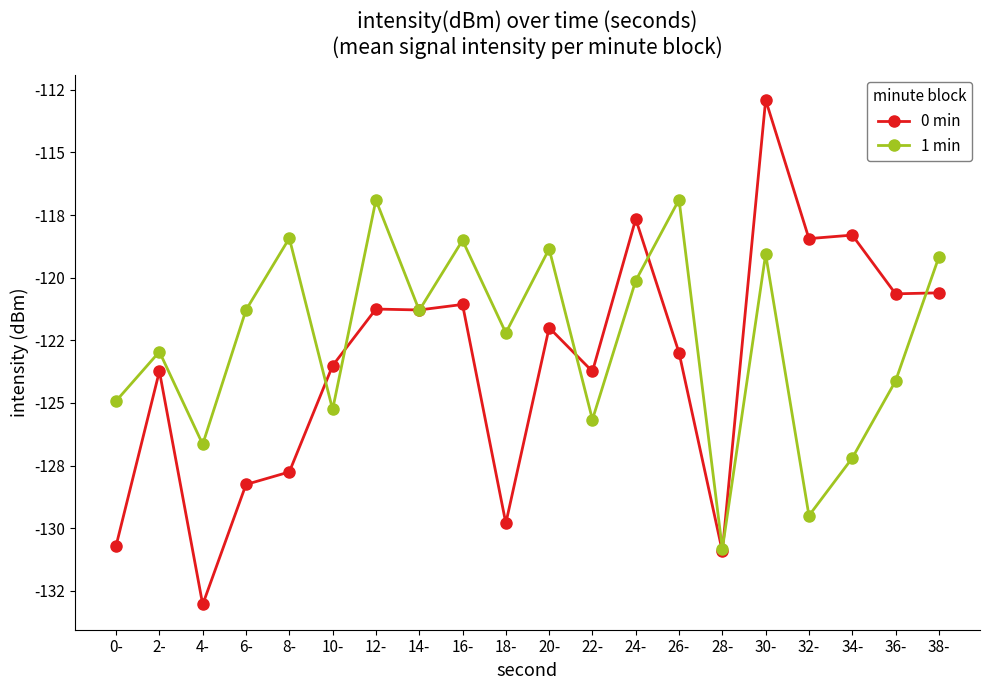

Does the chart have visible grid lines?

No